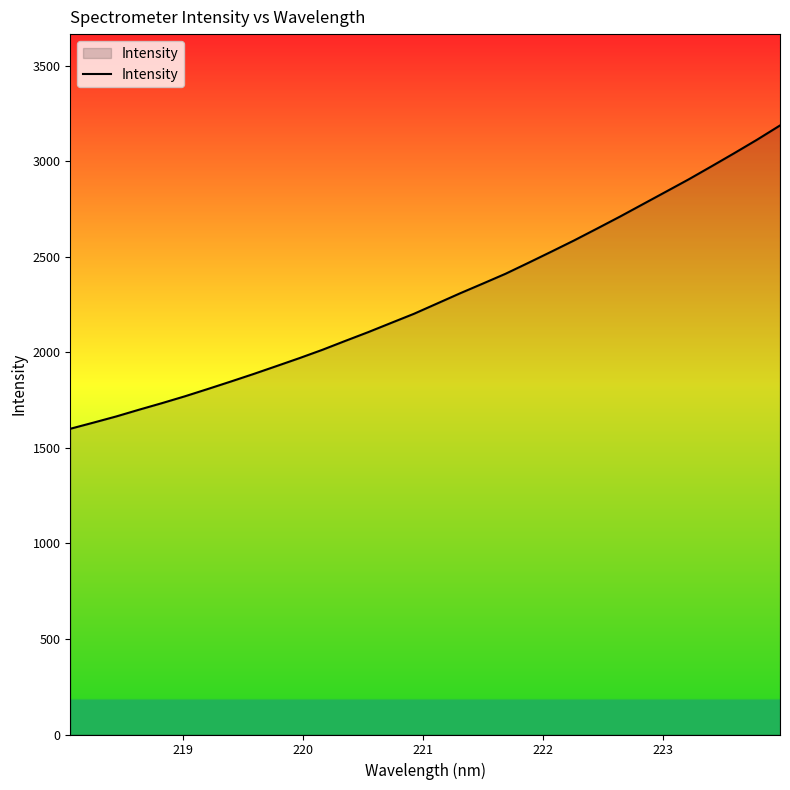

What is the smallest value displayed?

1600.2